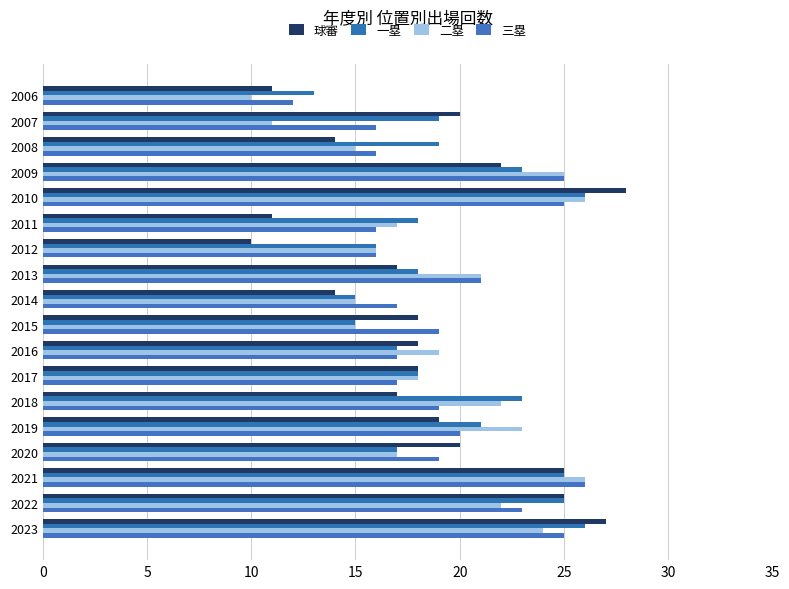

How many series are shown in this chart?

4